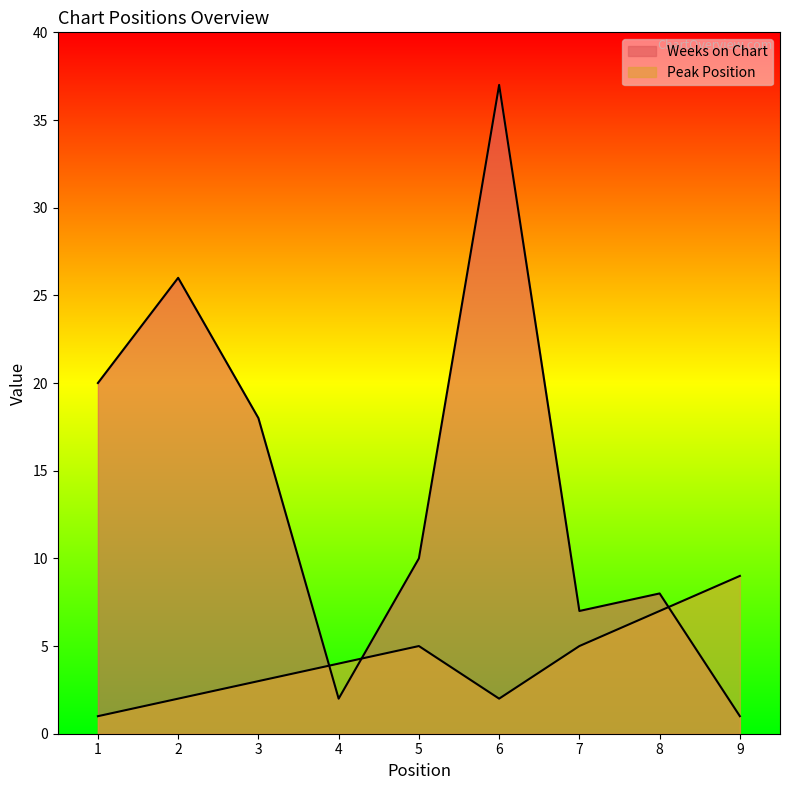

How many Peak Position values are between 2 and 5?

6